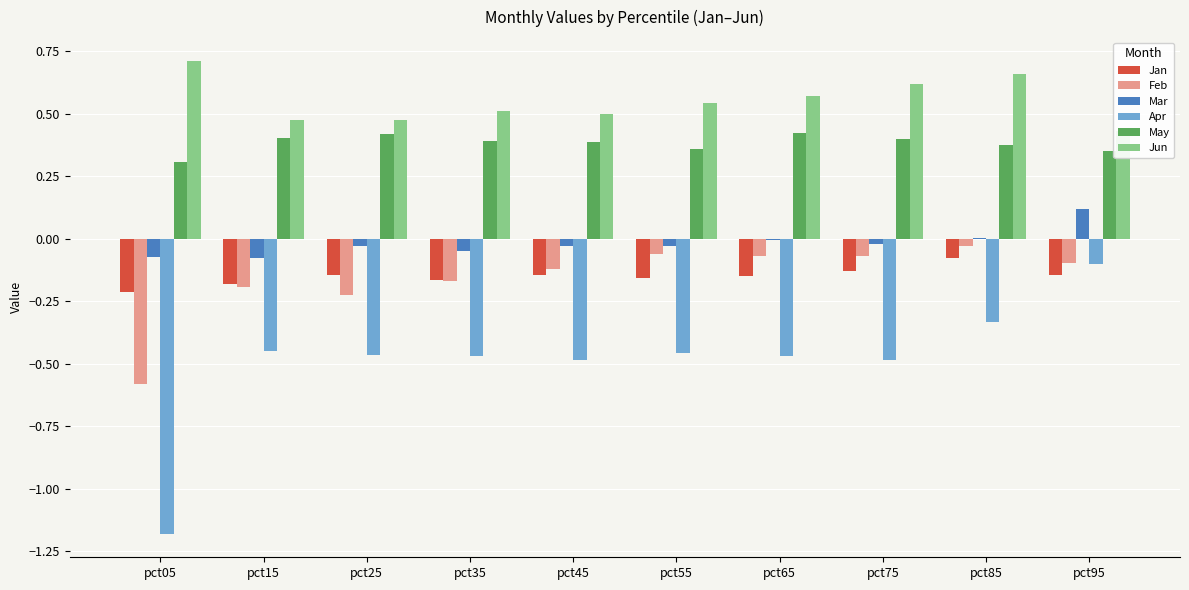

Is it true that Jan equals -0.1 at pct25?

True